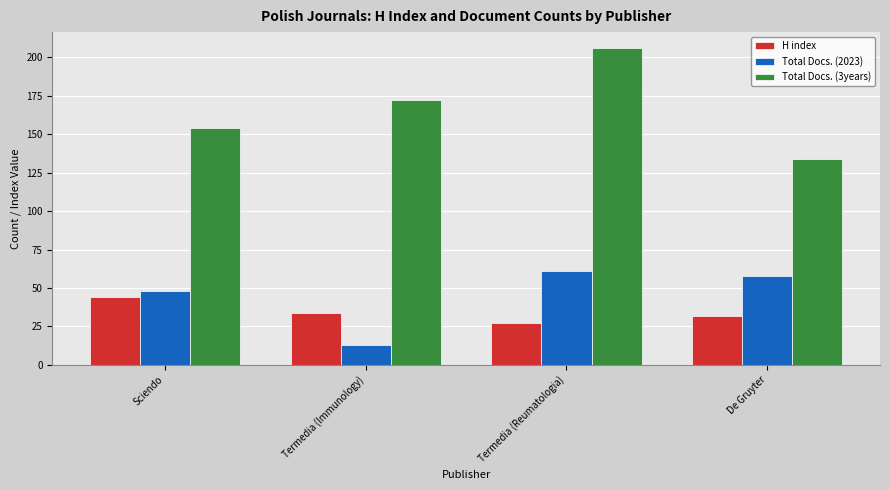

What is the average value of the H index series?

34